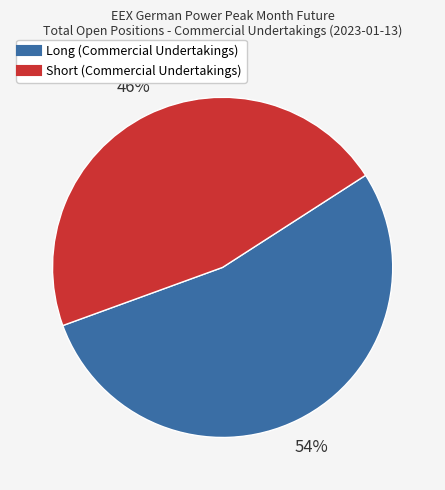

Approximately how many times larger is the value at Short (Commercial Undertakings) compared to Long (Commercial Undertakings)?

0.9